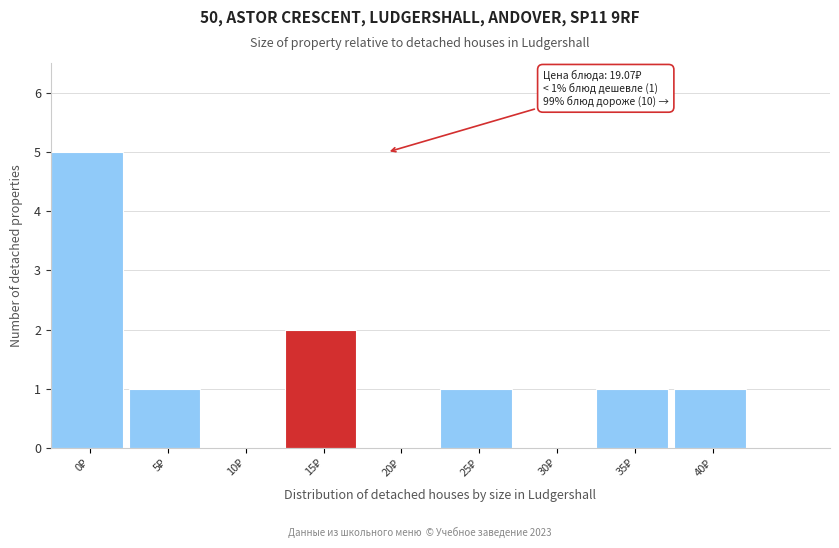

What is the greatest value displayed?

5